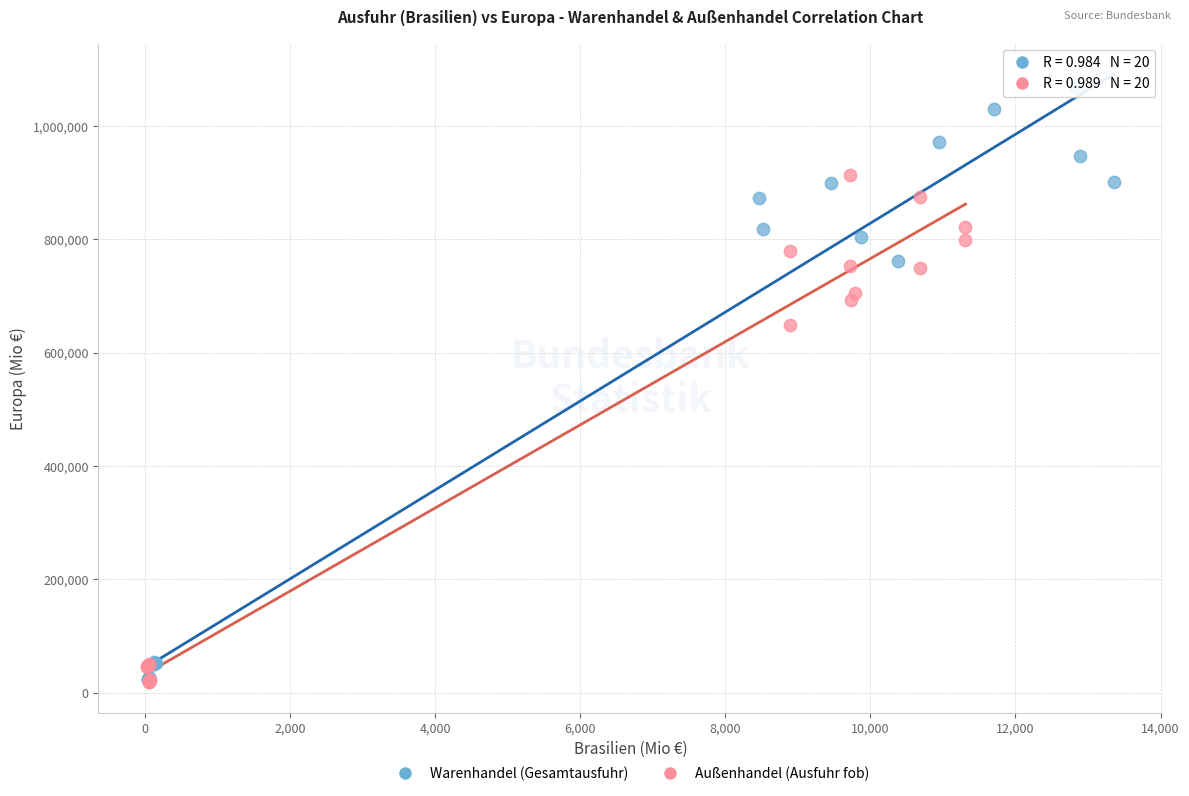

Which series reaches the maximum Y coordinate?

Warenhandel (Gesamtausfuhr)